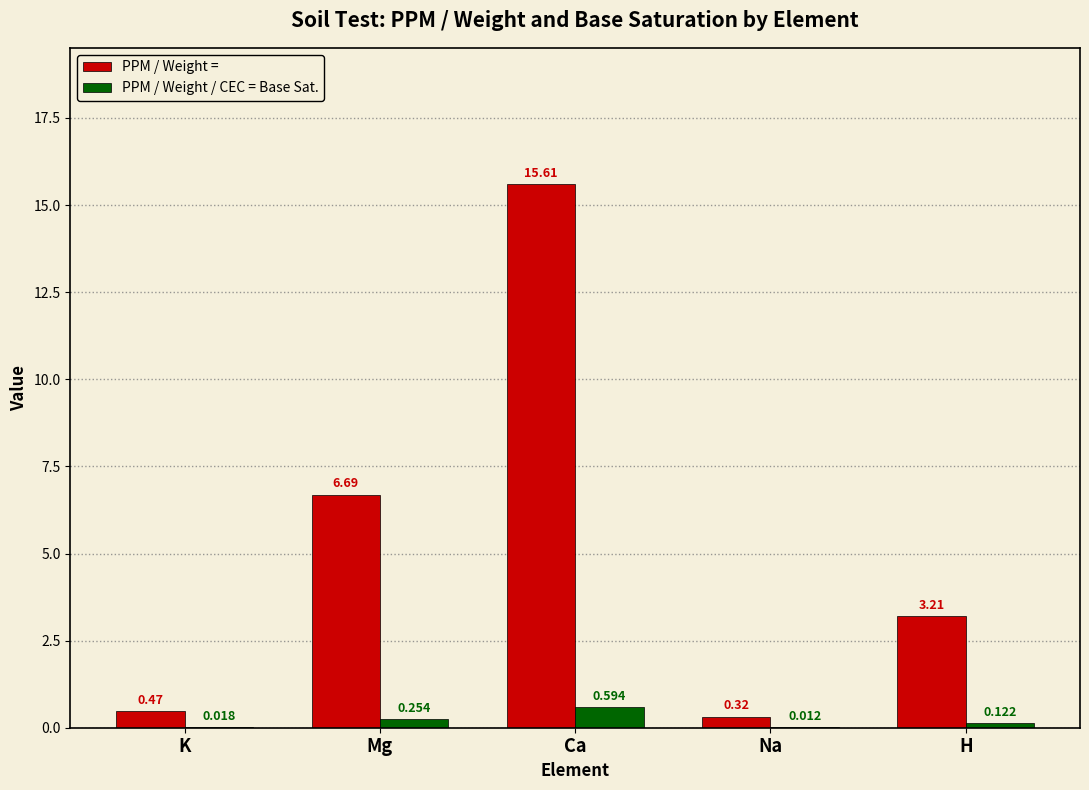

Between Na and H, which series saw the biggest shift?

PPM / Weight =